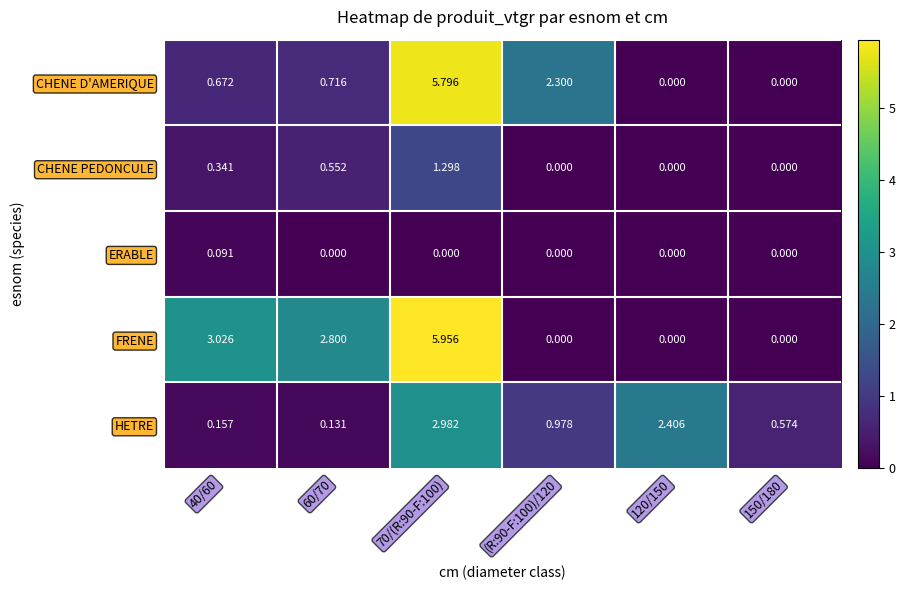

Which series has the largest total across all categories?

FRENE